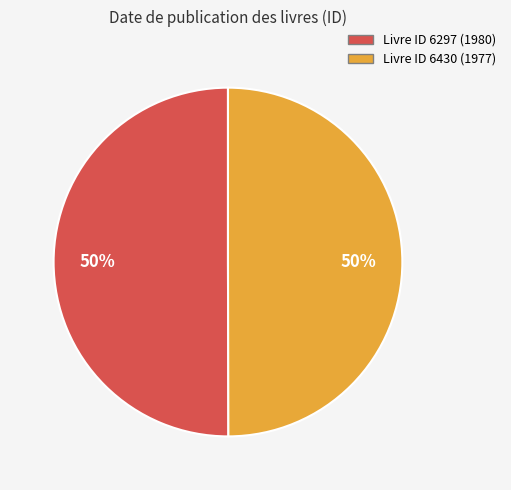

To the nearest percent, what is the average slice percentage?

50%